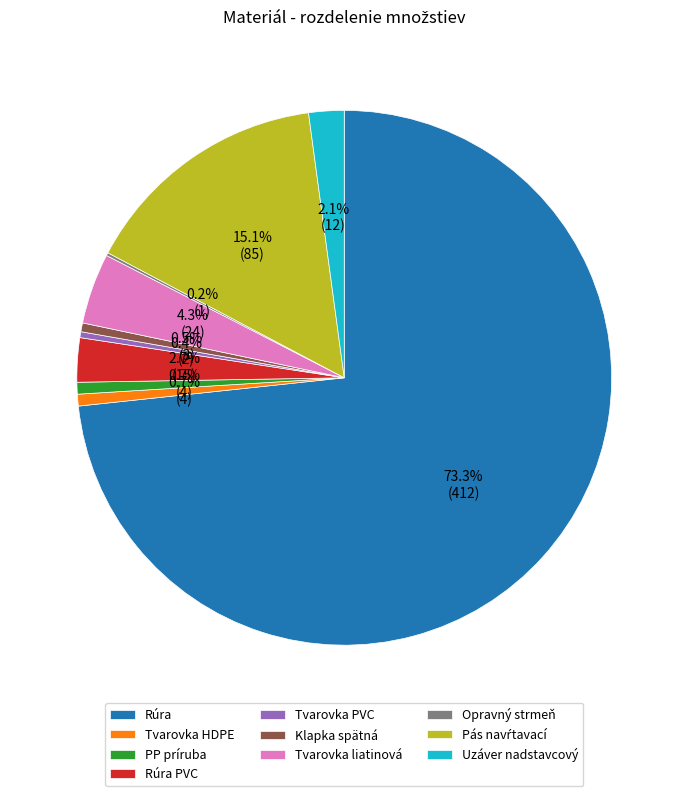

Which slice represents more than half of the pie?

Rúra